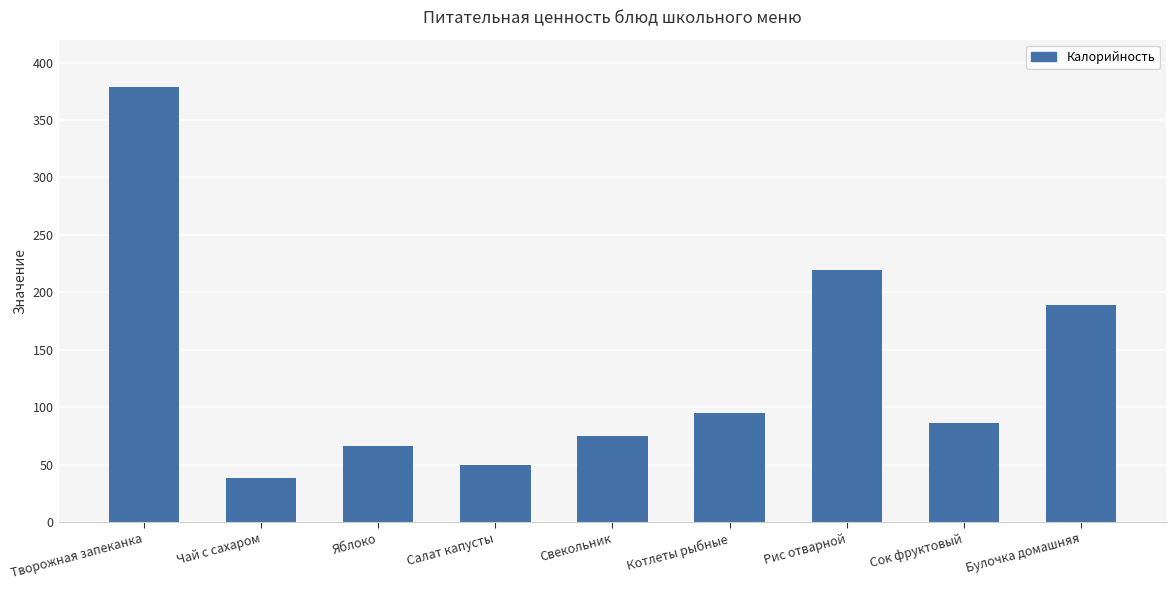

True or false: the data shows 331 at Булочка домашняя.

False